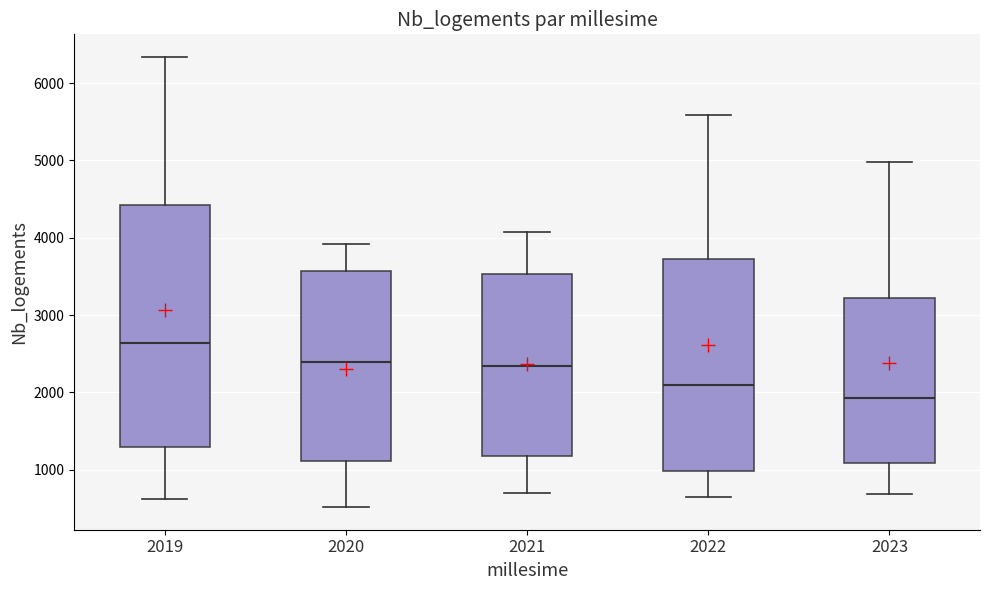

Reading left to right, transcribe this box plot: for each box, give where its median line is, the range the box spans, and where its two whiskers end, as read against the y-axis. The values are not printed on the chart, so give them approximately, as read against the axis.

2019: median 2600, box 1300 to 4400, whiskers 600 to 6300
2020: median 2400, box 1100 to 3600, whiskers 500 to 3900
2021: median 2300, box 1200 to 3500, whiskers 700 to 4100
2022: median 2100, box 1000 to 3700, whiskers 600 to 5600
2023: median 1900, box 1100 to 3200, whiskers 700 to 5000